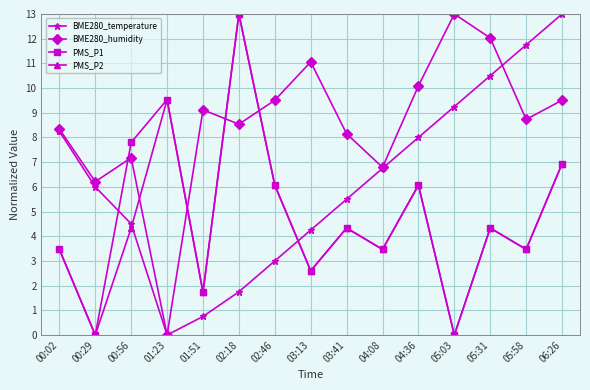

Which series changed the most between 01:23 and 02:46?

BME280_humidity